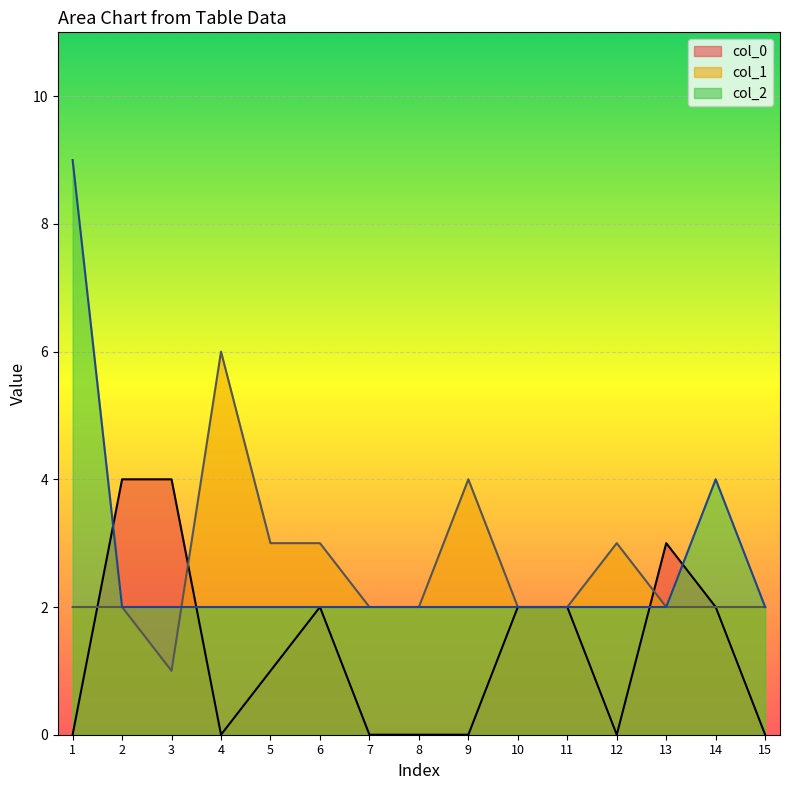

What is the average value?

3